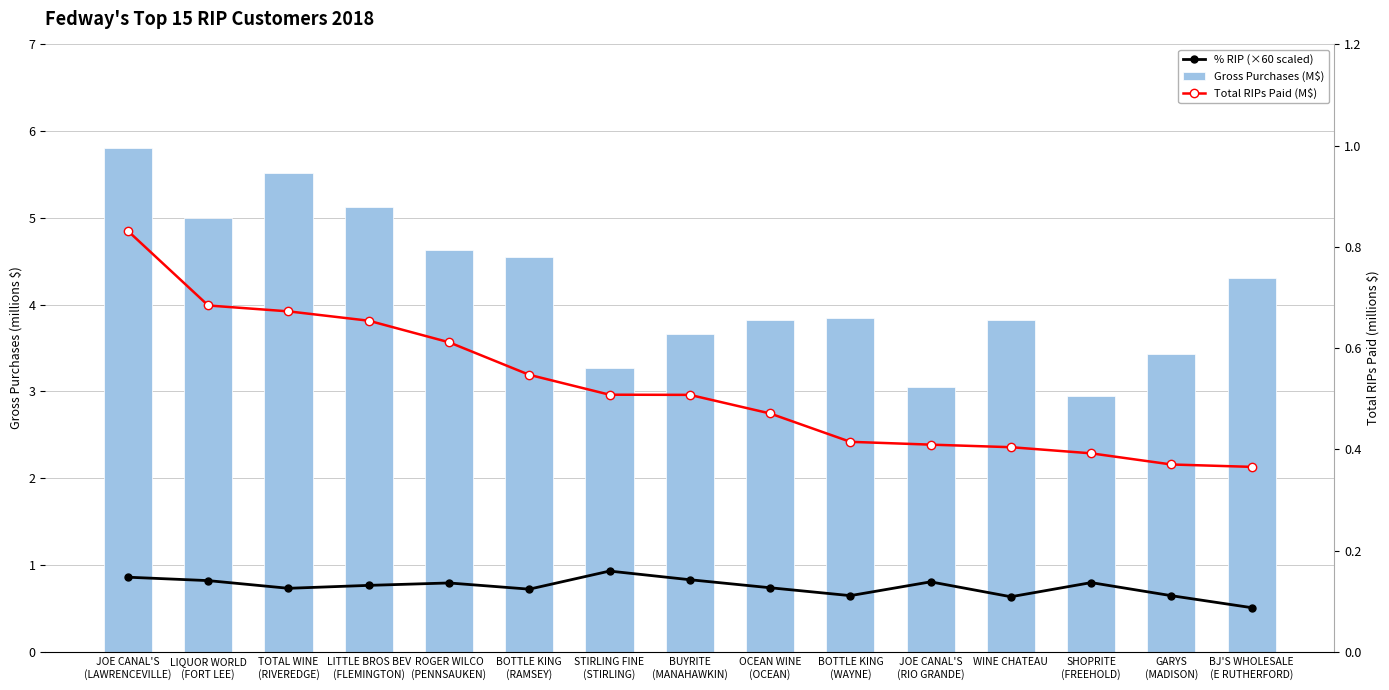

Is it true that Total RIPs Paid (M$) equals 0.4 at JOE CANAL'S
(RIO GRANDE)?

True